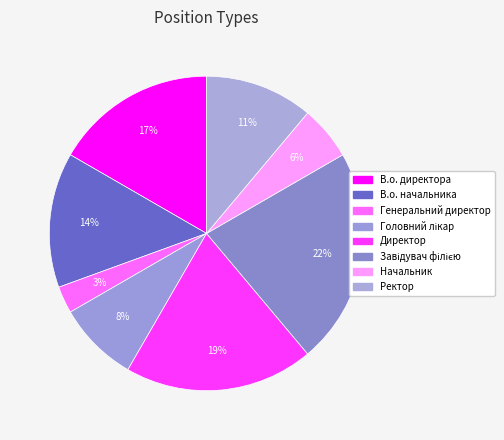

Which slice is the smallest?

Генеральний директор